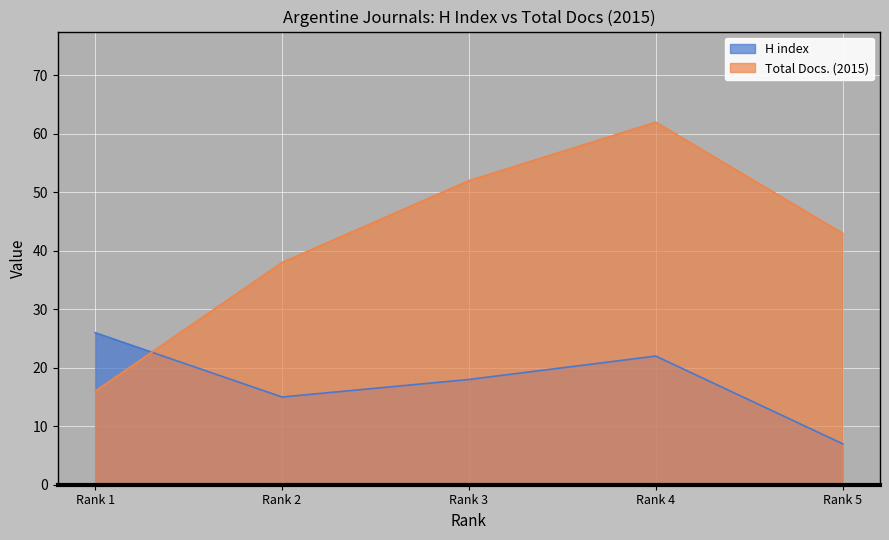

Is it true that Total Docs. (2015) equals 38 at Rank 2?

True